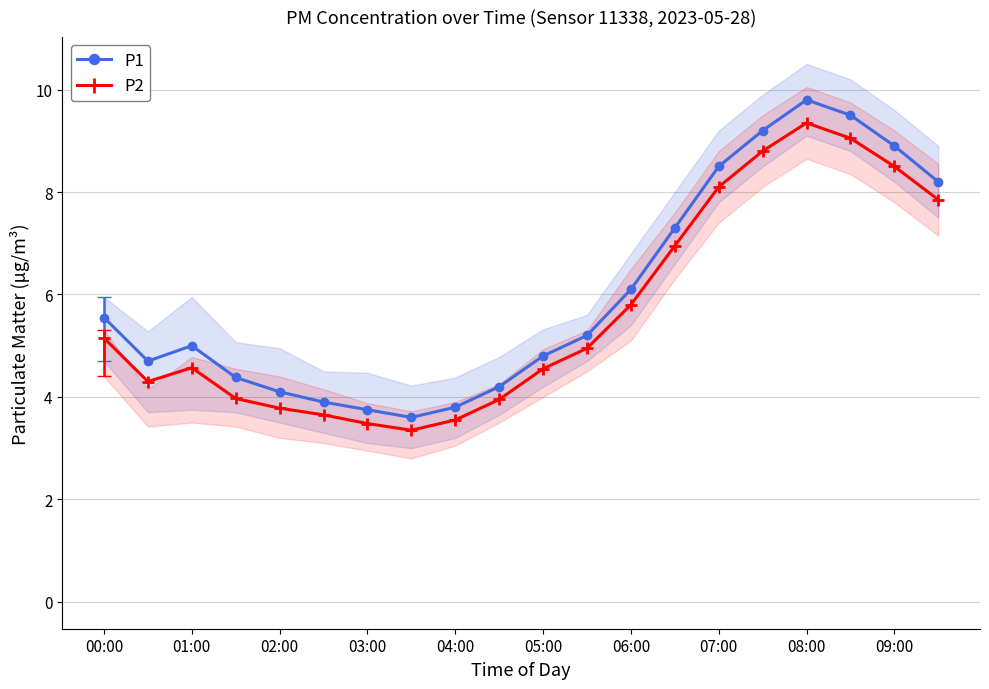

How many categories are shown in the chart?

20